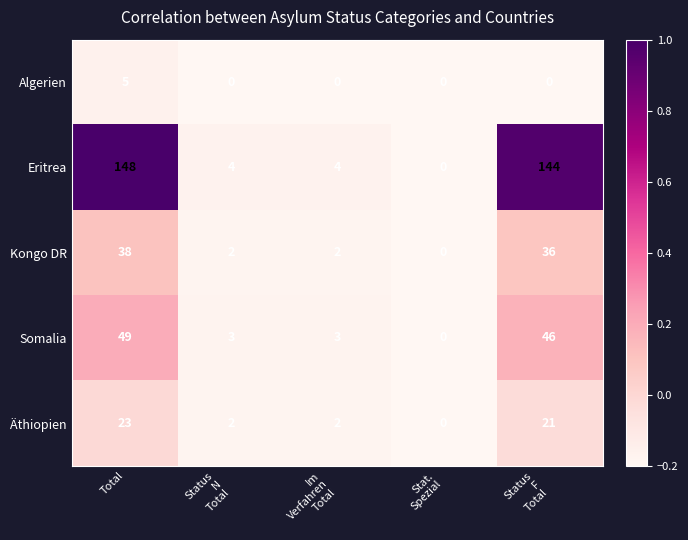

How many values in Somalia are above zero?

4